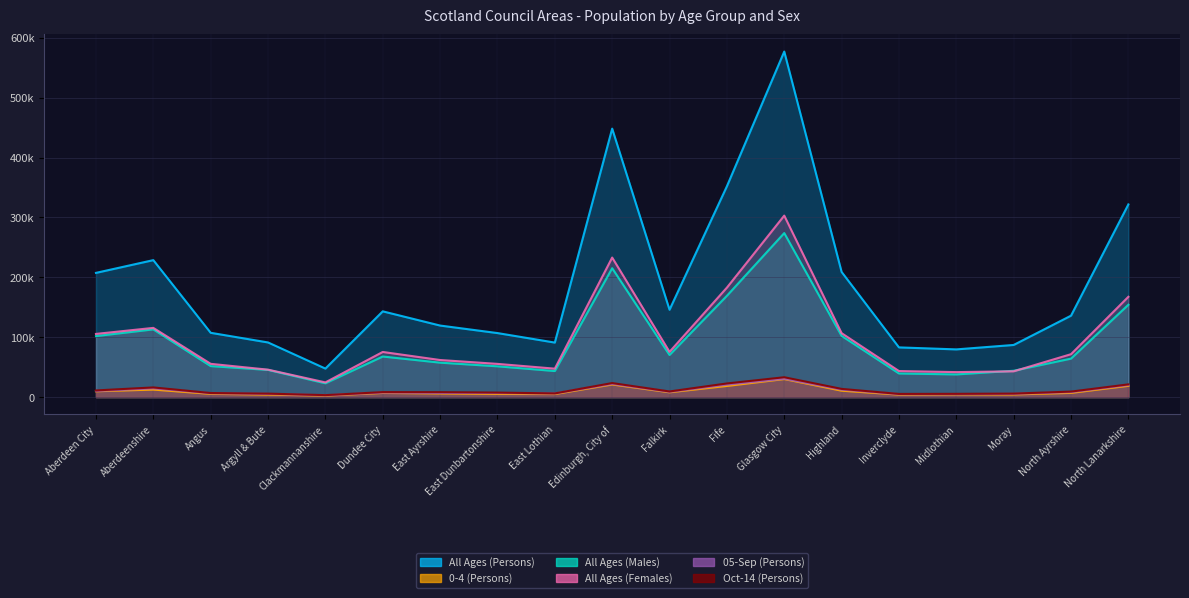

What is the difference between the second highest and second lowest values in the 05-Sep (Persons) series?

17141